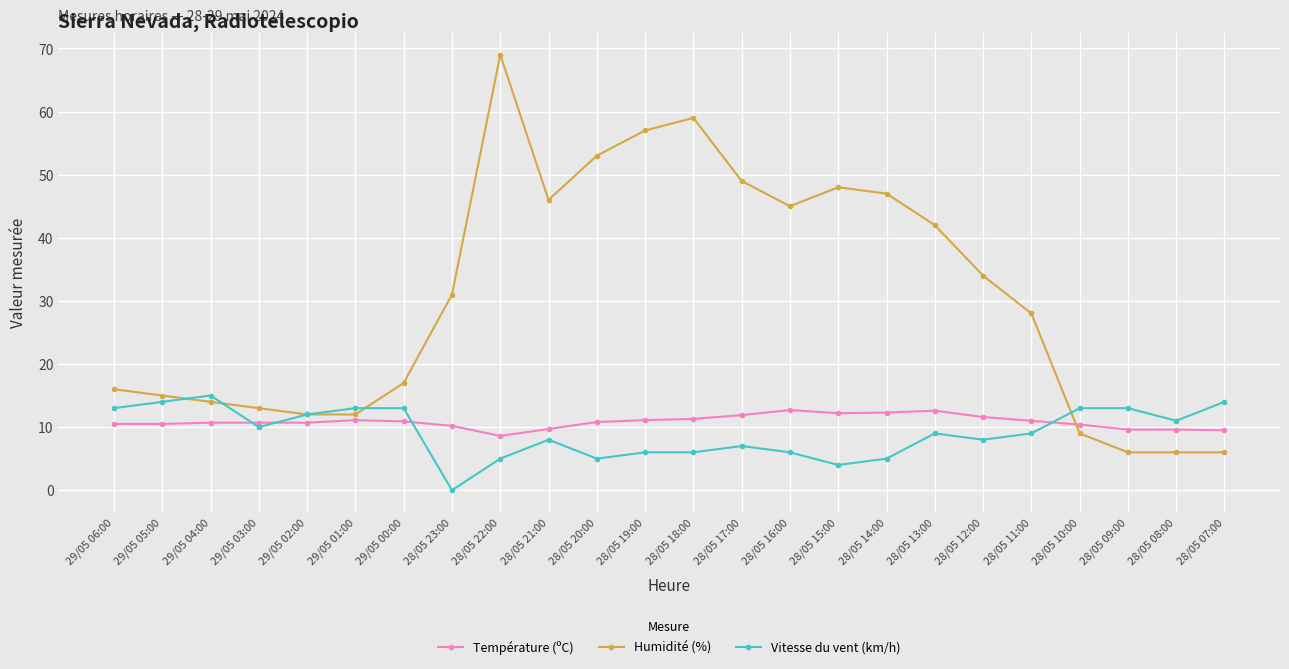

How many values in the Humidité (%) series are below 31?

12